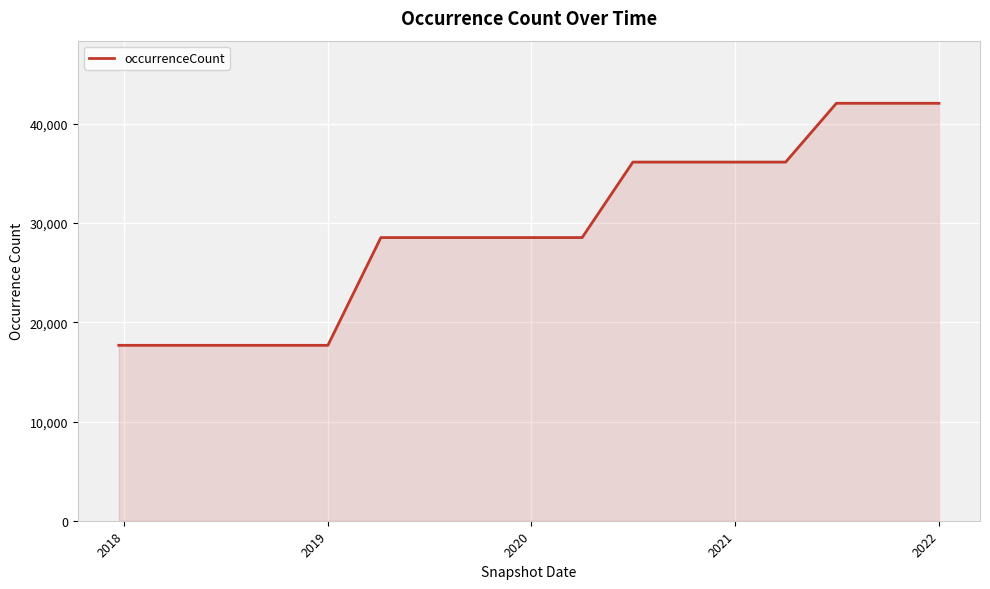

What is the difference between the maximum and minimum values?

24392